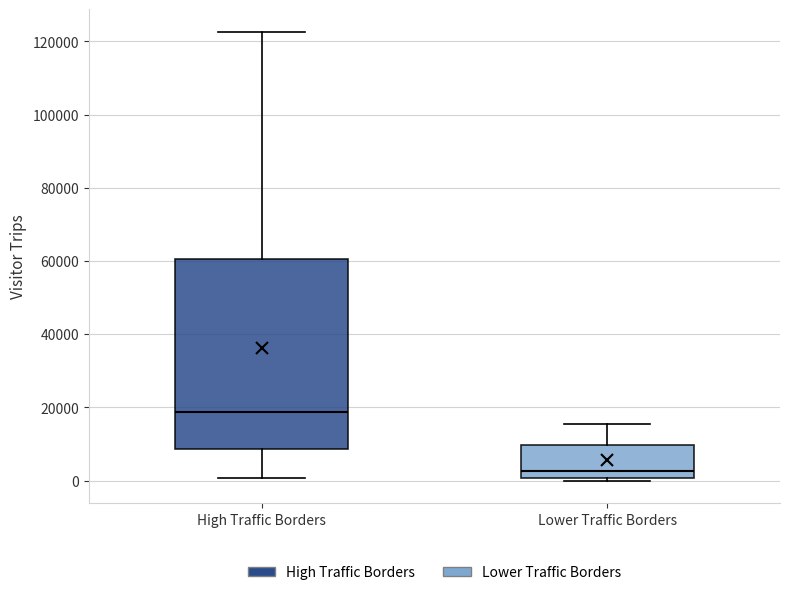

Comparing the boxes themselves (not the whiskers), which one is the tallest?

High Traffic Borders